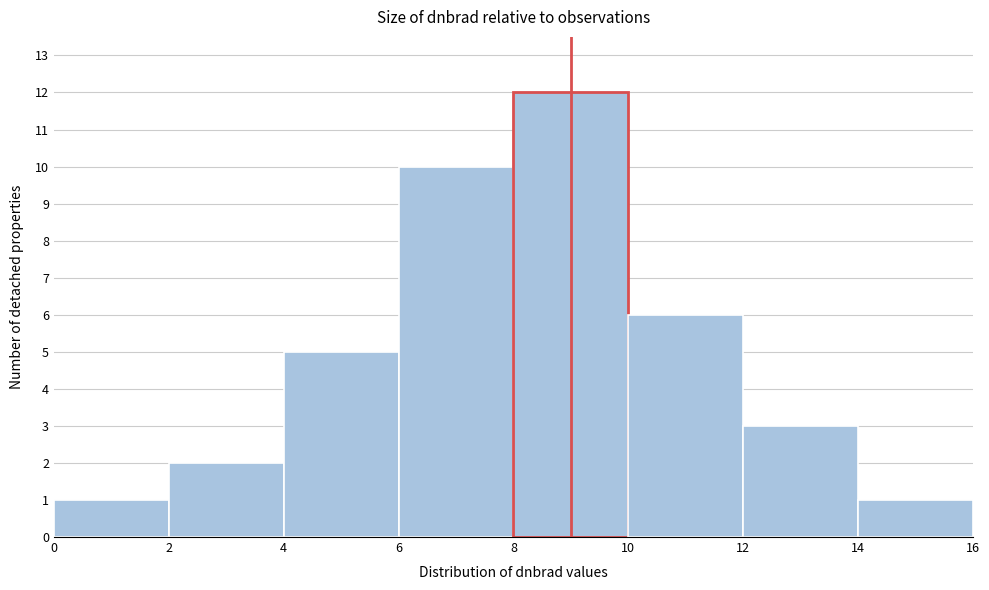

Reading left to right, transcribe this chart: for each bar, give the range it covers on the x-axis and its height. The values are not printed on the chart, so give them approximately, as read against the axis.

0 to 2: 1
2 to 4: 2
4 to 6: 5
6 to 8: 10
8 to 10: 12
10 to 12: 6
12 to 14: 3
14 to 16: 1